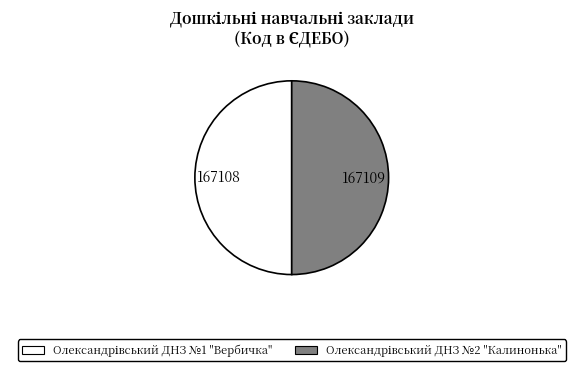

Is it true that Олександрівський ДНЗ №2 "Калинонька" is 50% of the pie?

True